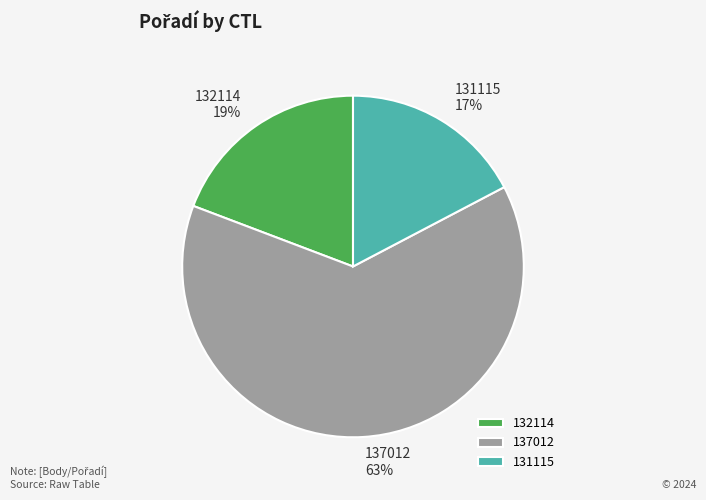

Which category has the smallest portion of the pie?

131115